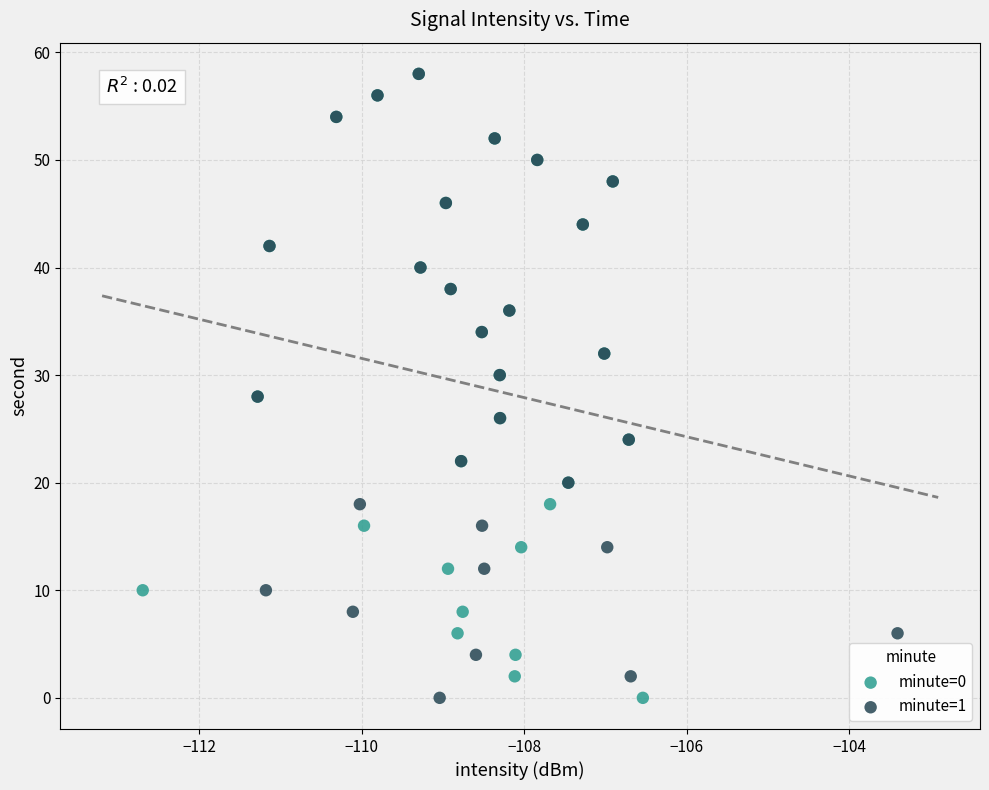

What are all the series names shown in the legend?

minute=0, minute=1